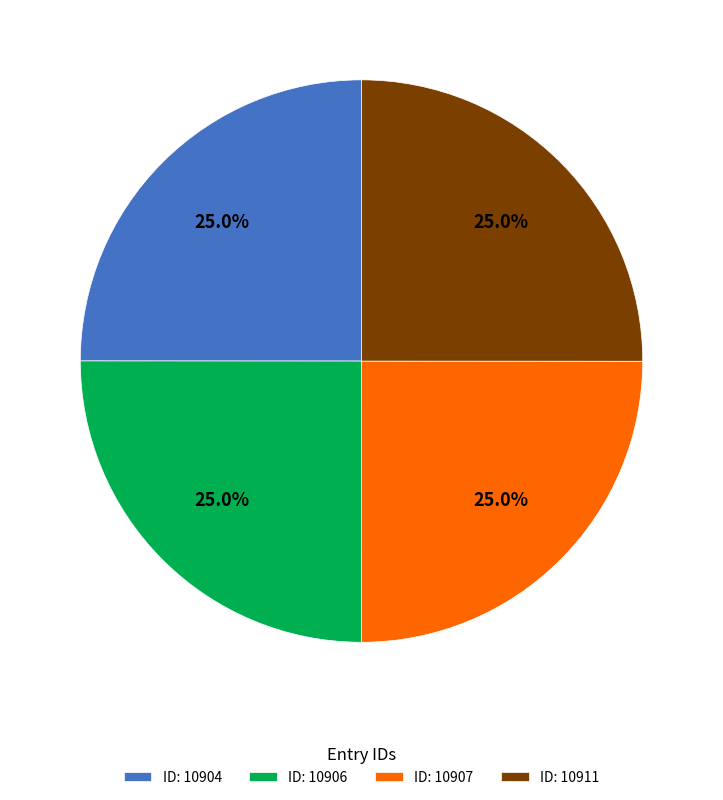

How many segments does this pie chart have?

4